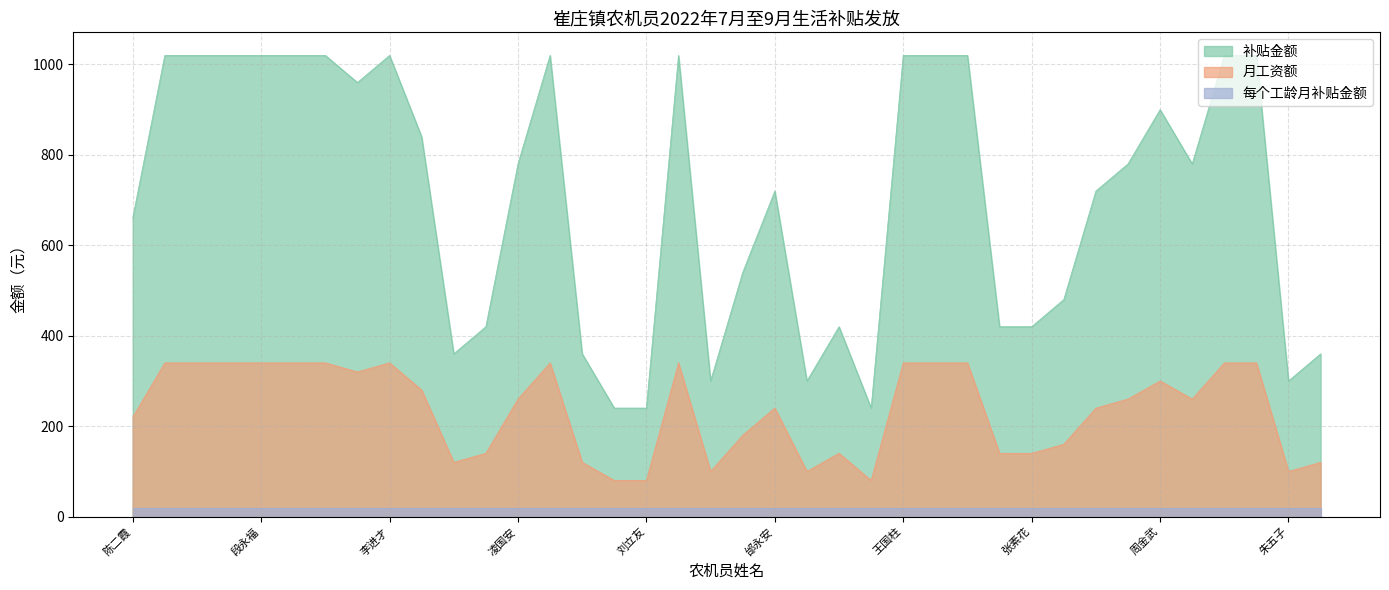

True or false: 月工资额 has a value of 1475 at 崔振永.

False